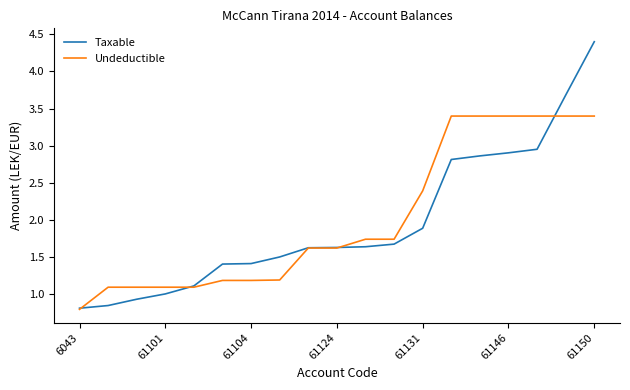

Which series has the widest spread of values?

Taxable